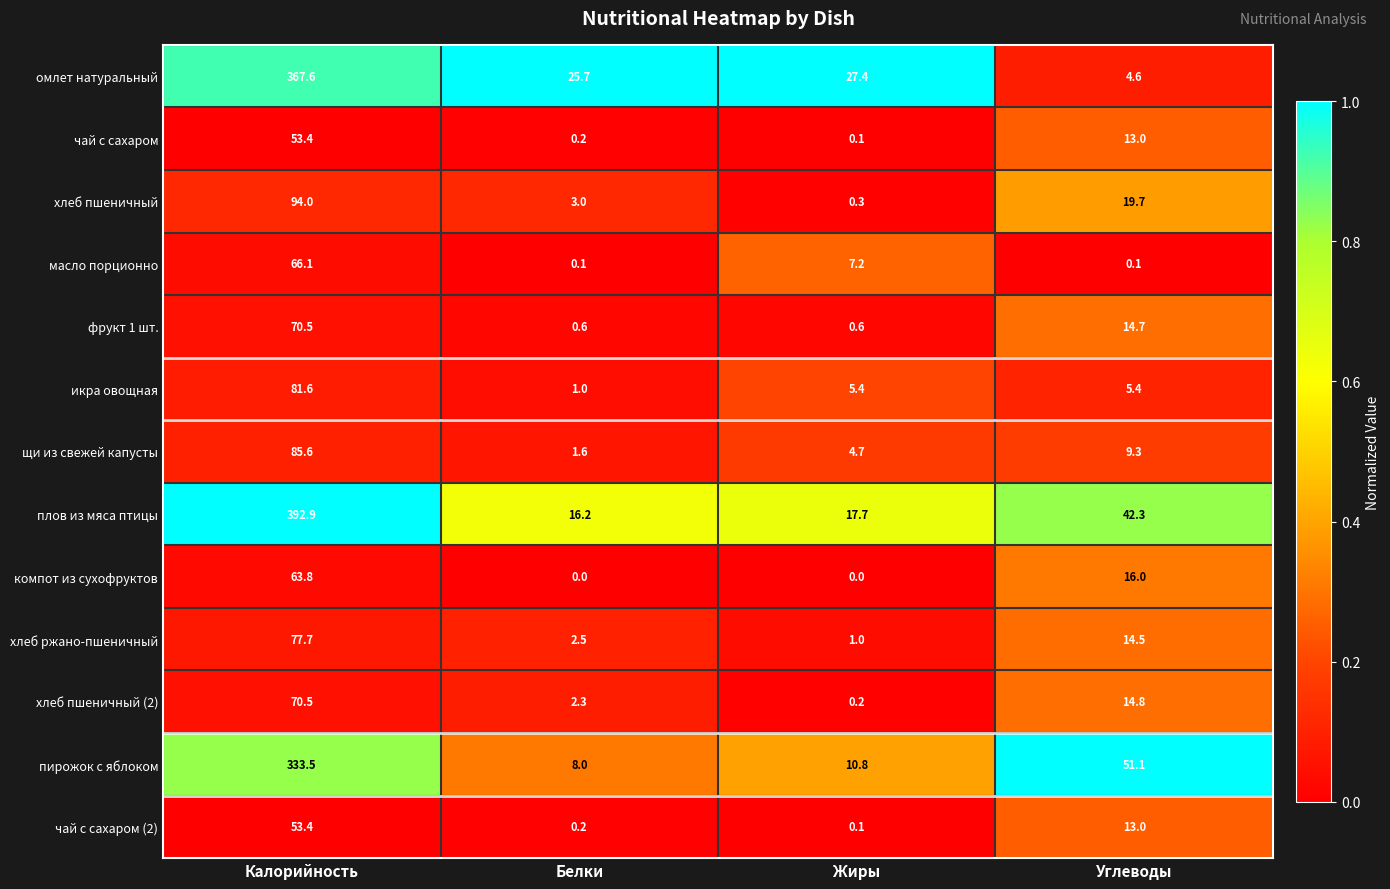

What is the highest value of the чай с сахаром series?

53.4